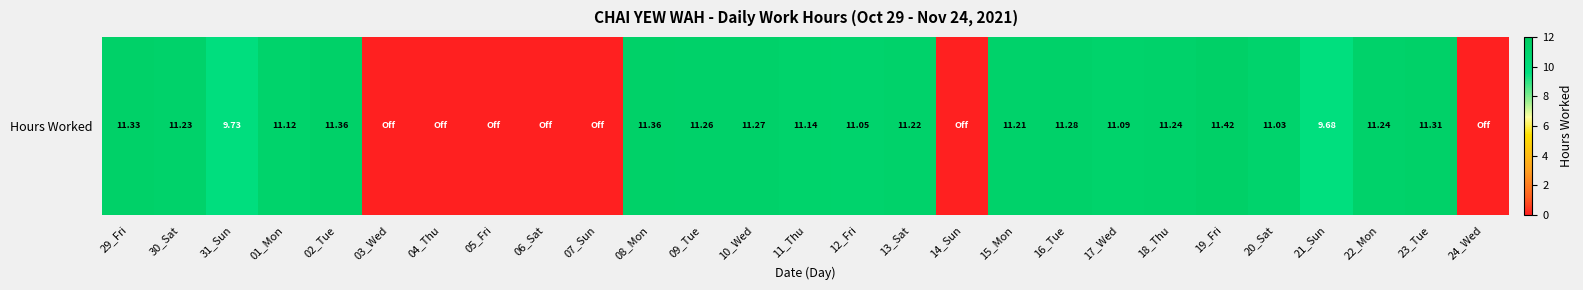

Which label corresponds to the smallest value in the chart?

03_Wed